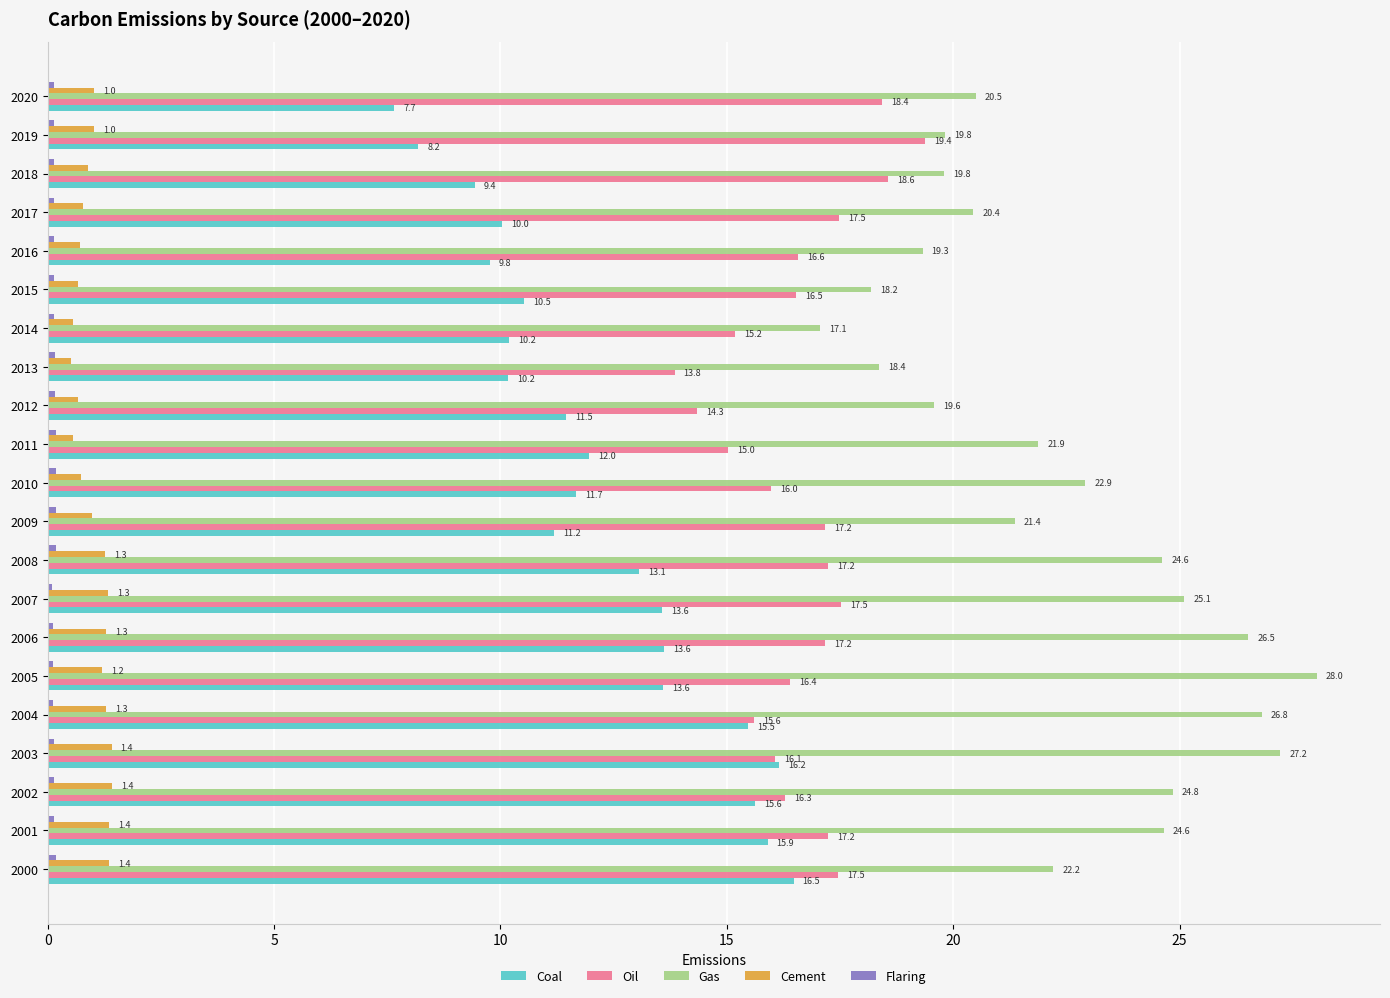

Count the number of categories in the chart.

21